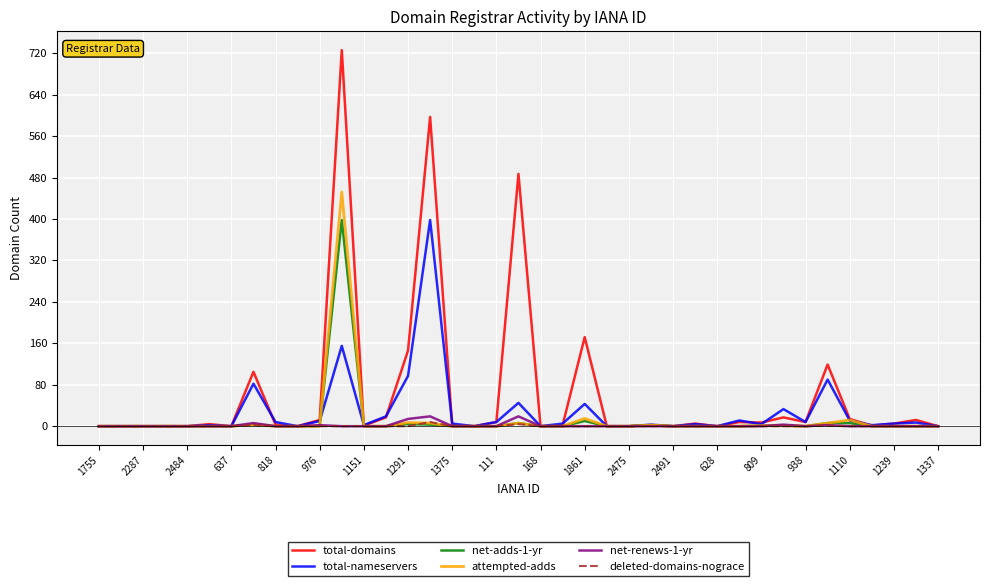

What are all the series names shown in the legend?

total-domains, total-nameservers, net-adds-1-yr, attempted-adds, net-renews-1-yr, deleted-domains-nograce